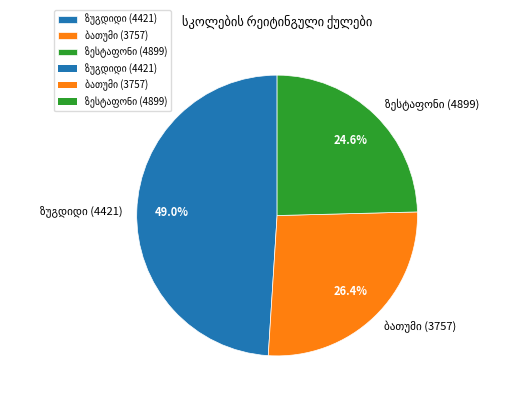

Is there a majority slice in this chart?

No